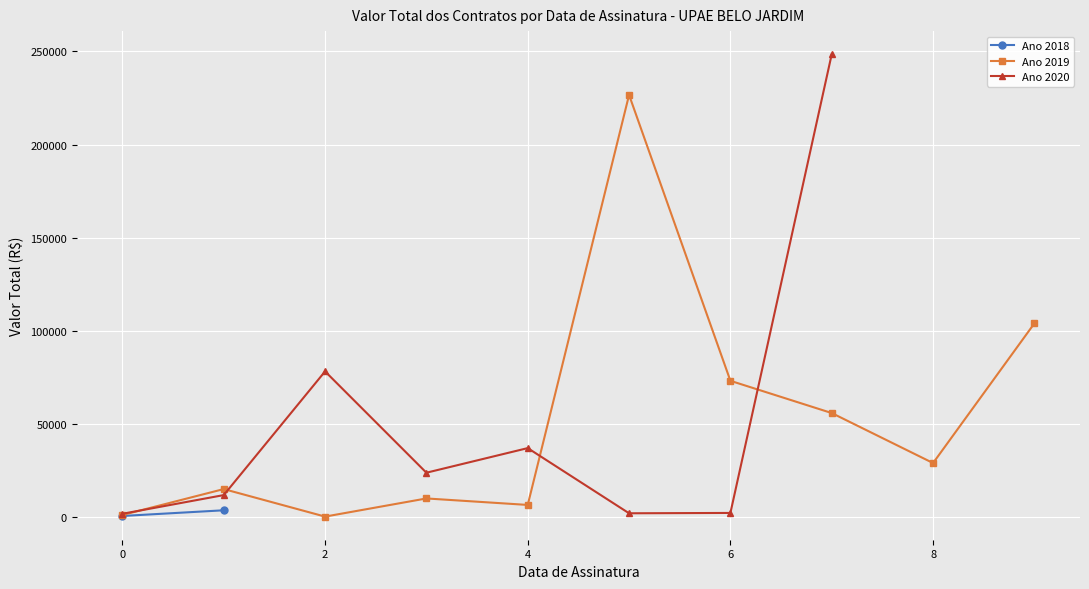

What is the smallest value displayed?

462.0